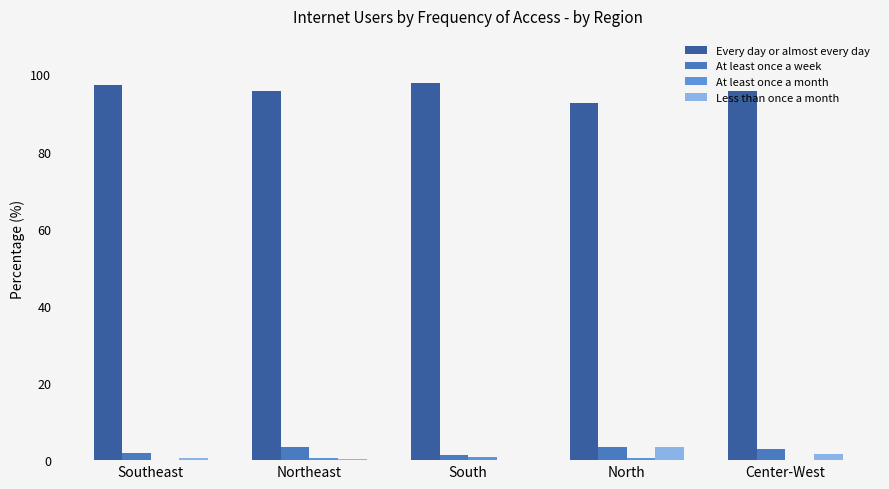

What is the sum of all Every day or almost every day values?

479.0